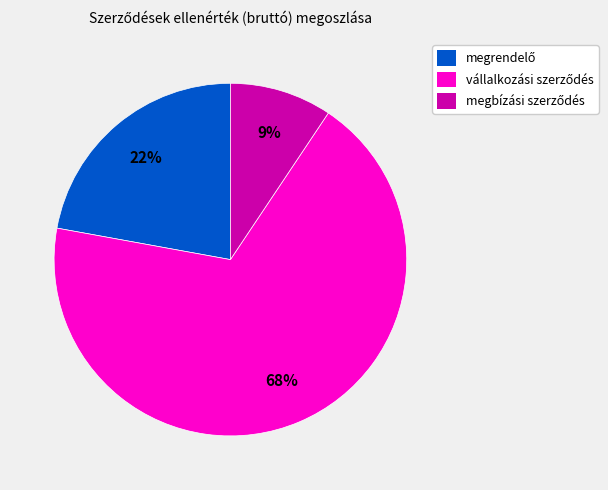

To the nearest percent, what is the average slice percentage?

33%